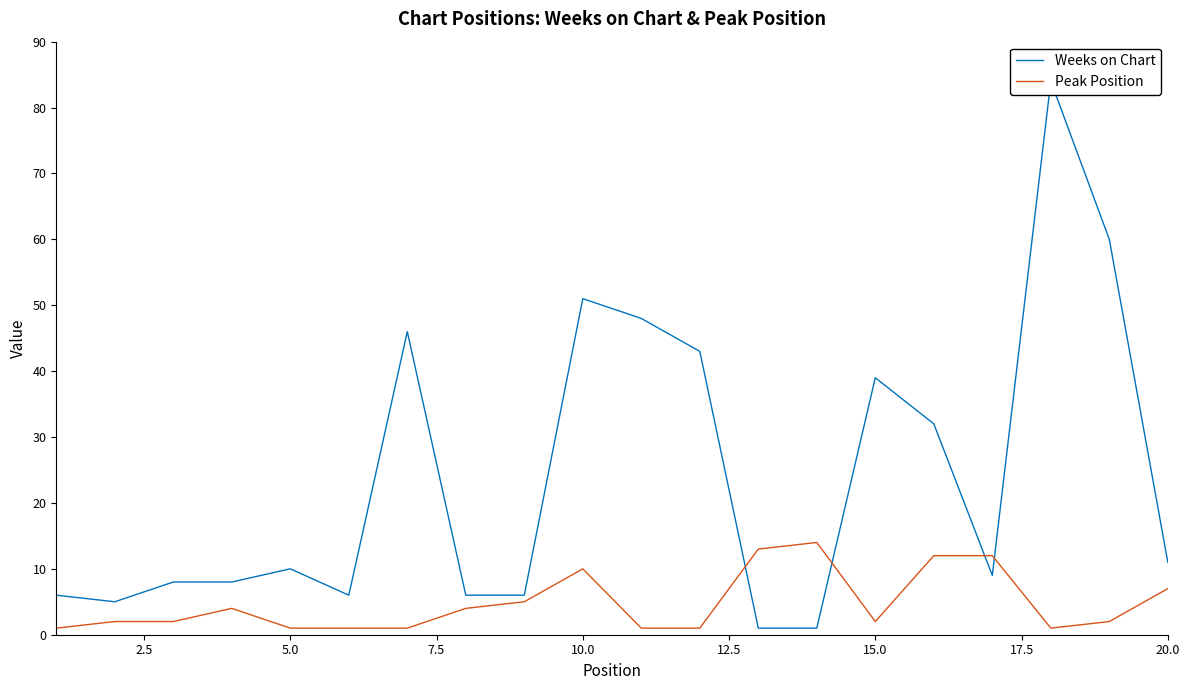

Reading left to right, what are all the values shown in this chart?

Weeks on Chart: 6	5	8	8	10	6	46	6	6	51	48	43	1	1	39	32	9	84	60	11
Peak Position: 1	2	2	4	1	1	1	4	5	10	1	1	13	14	2	12	12	1	2	7